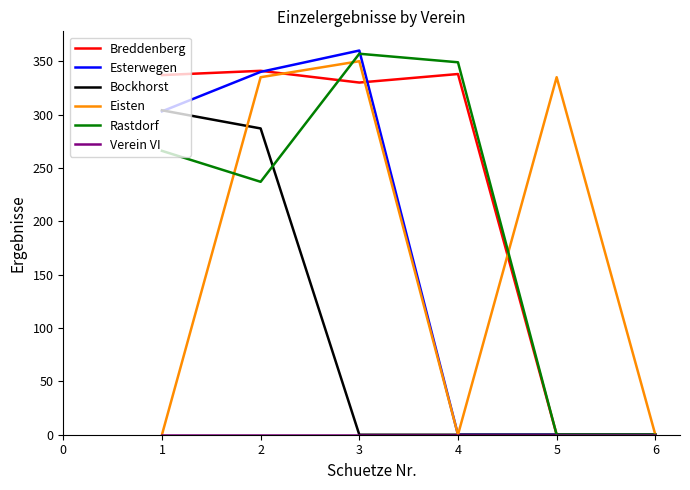

Which category has the highest value across all series?

3